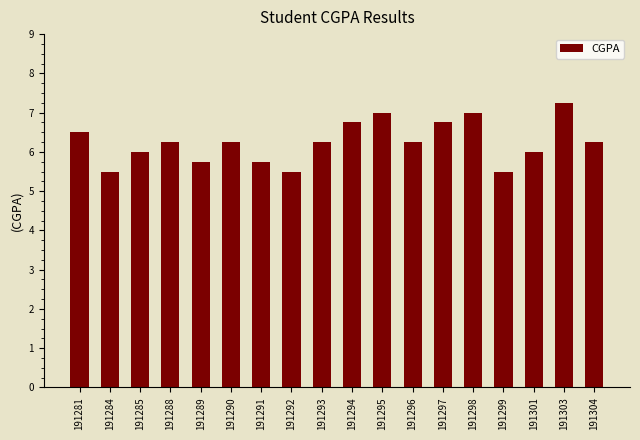

The value at 191299 is 3.7. True or false?

False